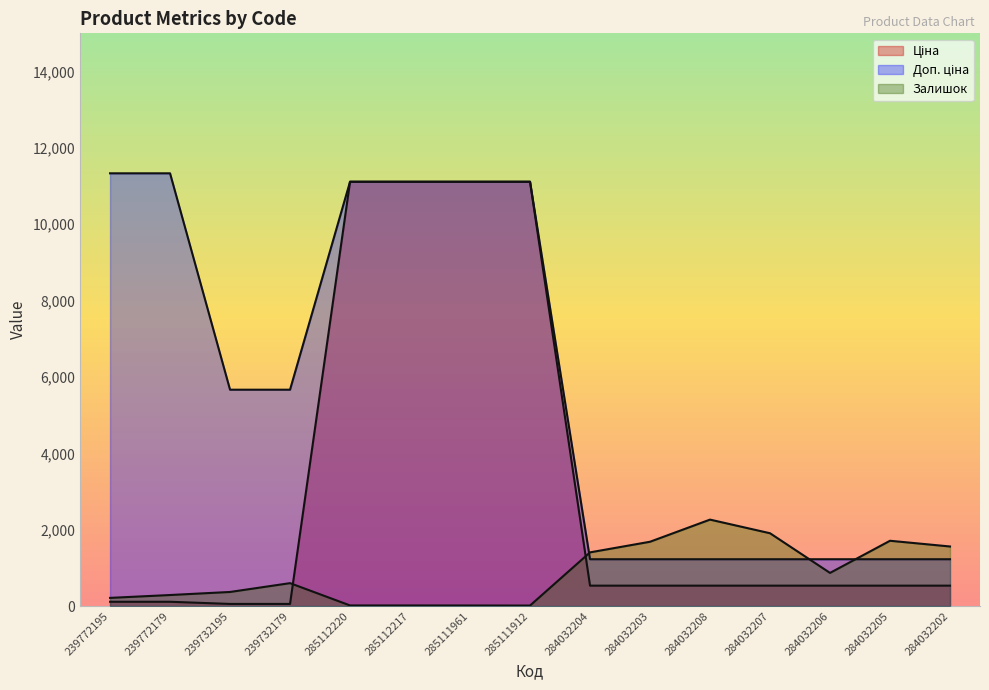

At which category does Залишок reach its first local peak?

239732179